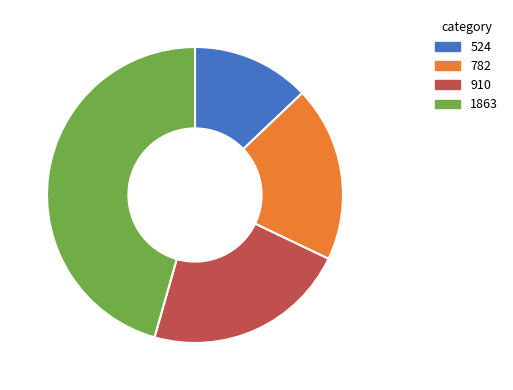

Does 910 account for over 50% of the chart?

No